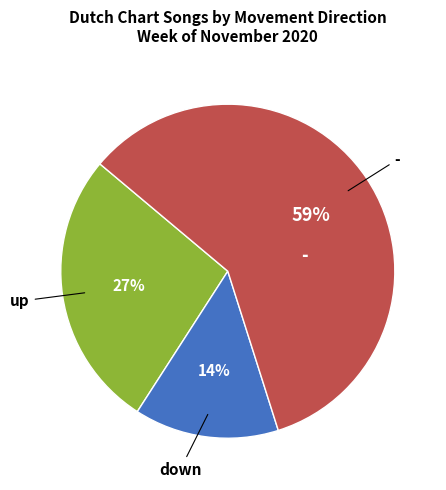

Is the sum of - and up greater than half?

Yes